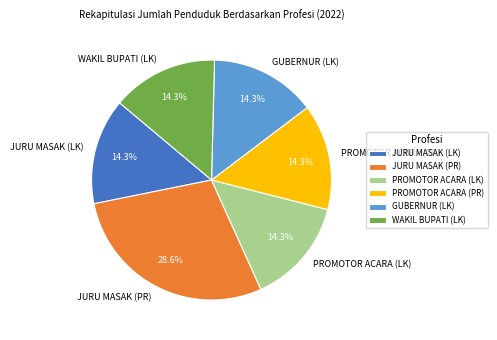

Count the number of slices in the pie.

6